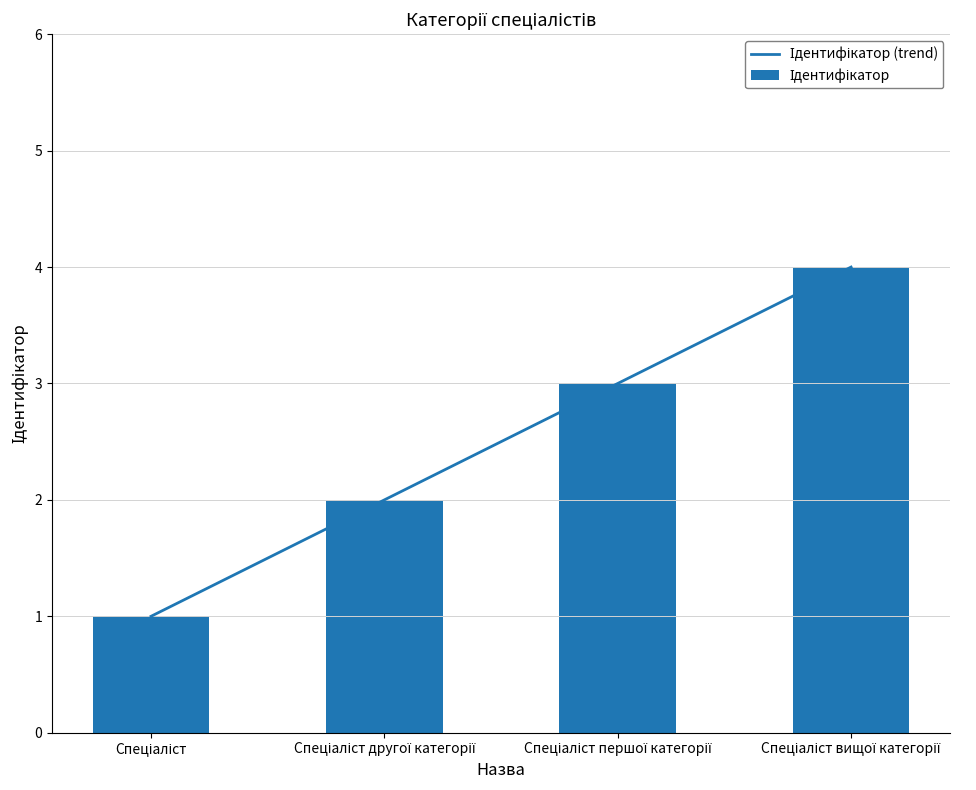

What position from the right is Спеціаліст вищої категорії?

1